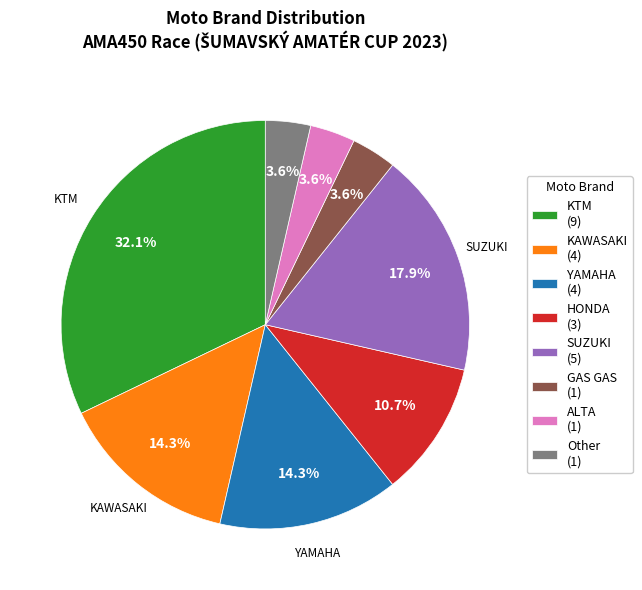

Does KAWASAKI (4) represent more than half of the total?

No